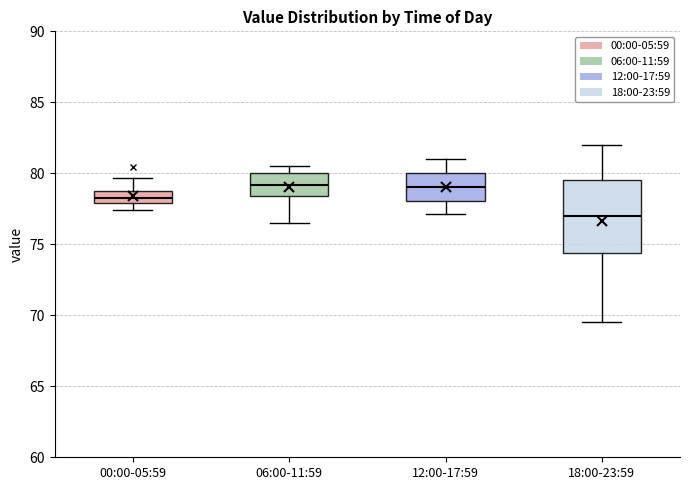

Which box has the lowest median line?

18:00-23:59